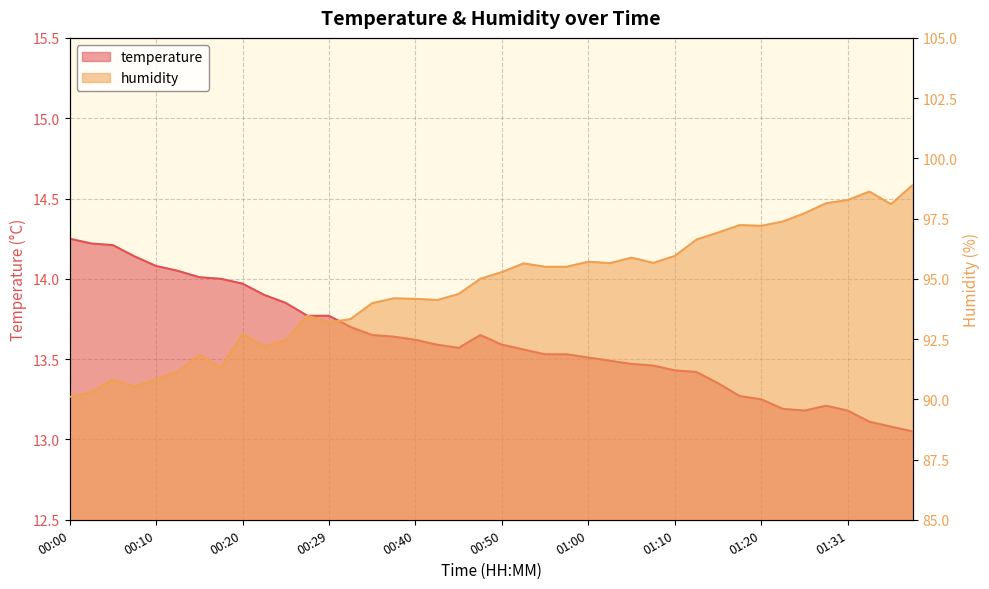

What is the smallest value displayed?

13.1